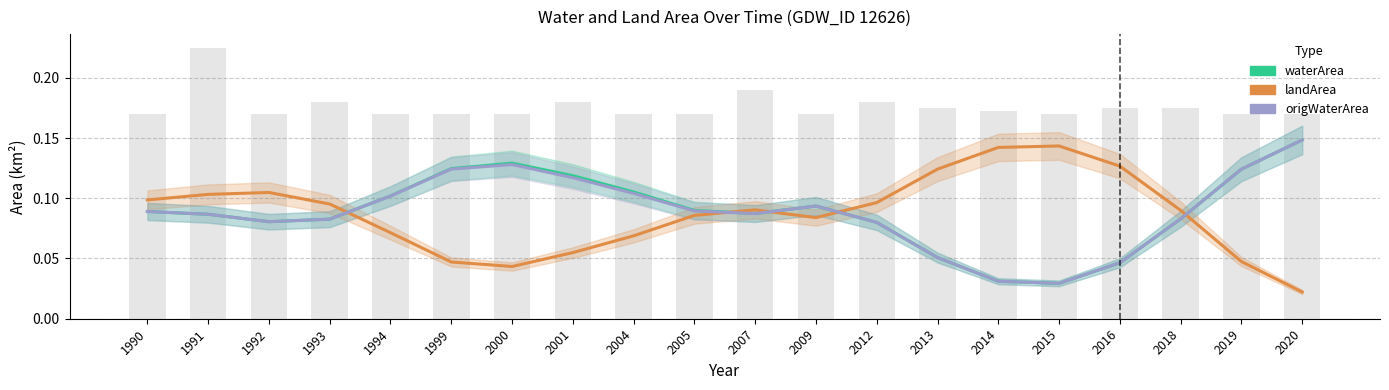

Reading right to left, what are all the values shown in this chart?

waterArea: 2020=0.1	2019=0.1	2018=0.1	2016=0.0	2015=0.0	2014=0.0	2013=0.1	2012=0.1	2009=0.1	2007=0.1	2005=0.1	2004=0.1	2001=0.1	2000=0.1	1999=0.1	1994=0.1	1993=0.1	1992=0.1	1991=0.1	1990=0.1
landArea: 2020=0.0	2019=0.0	2018=0.1	2016=0.1	2015=0.1	2014=0.1	2013=0.1	2012=0.1	2009=0.1	2007=0.1	2005=0.1	2004=0.1	2001=0.1	2000=0.0	1999=0.0	1994=0.1	1993=0.1	1992=0.1	1991=0.1	1990=0.1
origWaterArea: 2020=0.1	2019=0.1	2018=0.1	2016=0.0	2015=0.0	2014=0.0	2013=0.1	2012=0.1	2009=0.1	2007=0.1	2005=0.1	2004=0.1	2001=0.1	2000=0.1	1999=0.1	1994=0.1	1993=0.1	1992=0.1	1991=0.1	1990=0.1